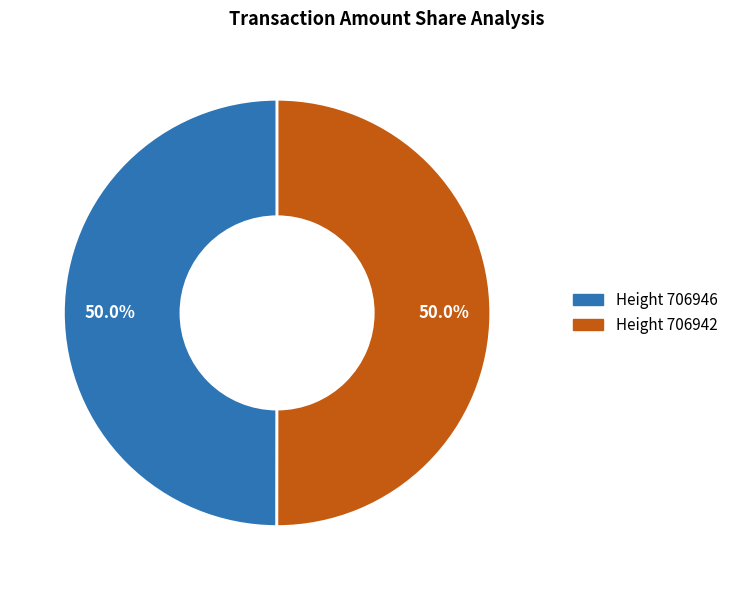

Count the number of slices in the pie.

2